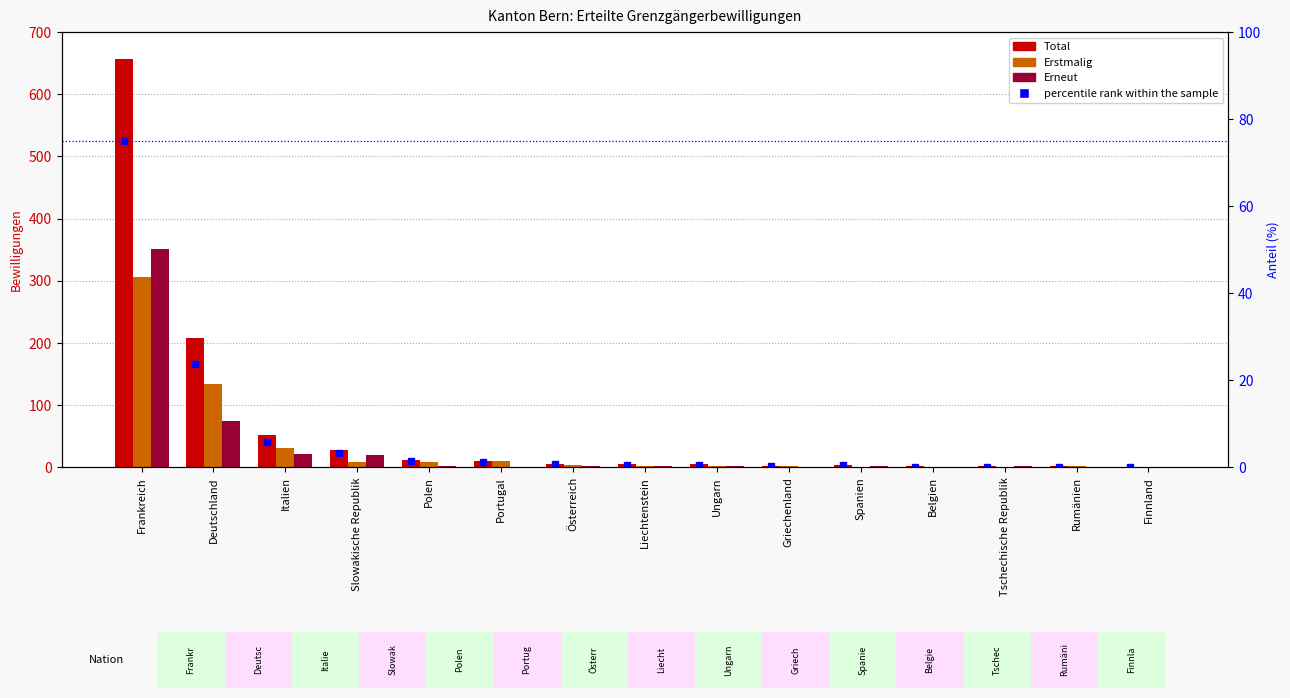

What is the value of the percentile rank within the sample bar at the 4th from the left?

3.2